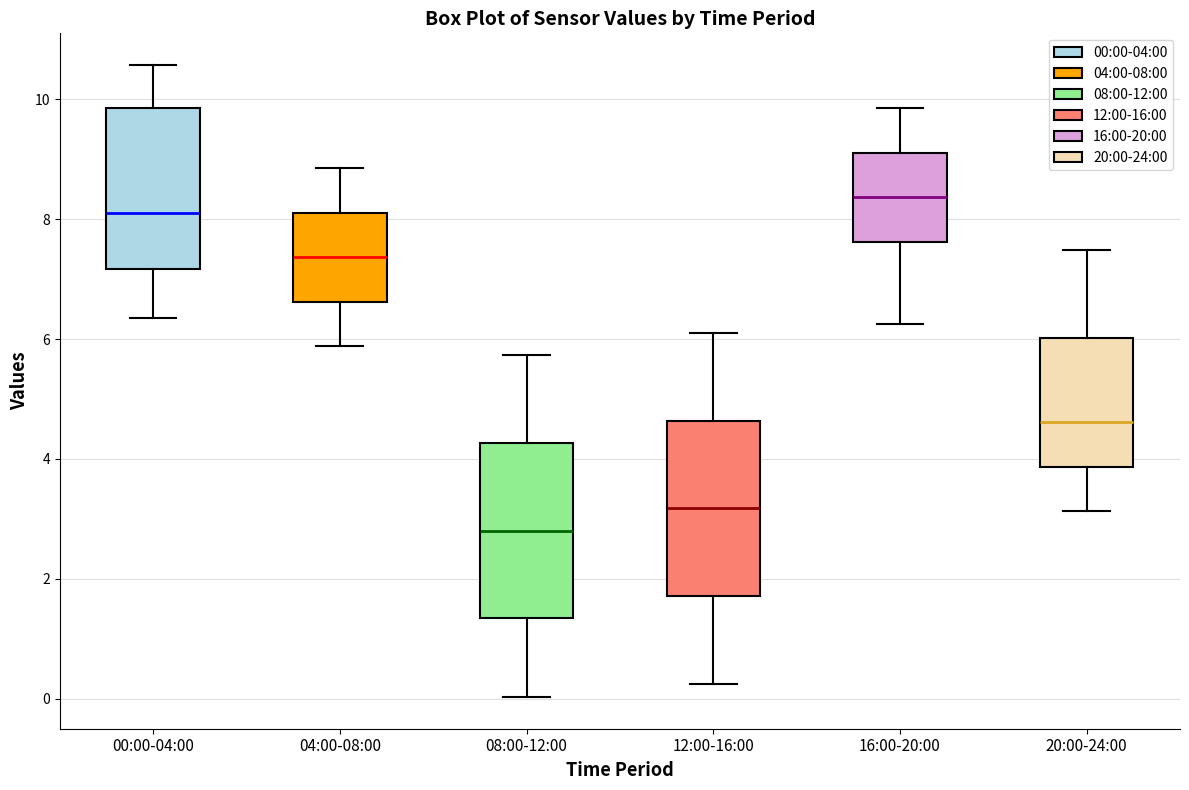

Reading left to right, read every box against the y-axis: the position of its median line, the range the box covers, and the ends of its whiskers. The values are not printed on the chart, so give them approximately, as read against the axis.

00:00-04:00: median 8.2, box 7.2 to 9.8, whiskers 6.4 to 10.6
04:00-08:00: median 7.4, box 6.6 to 8.2, whiskers 5.8 to 8.8
08:00-12:00: median 2.8, box 1.4 to 4.2, whiskers 0.0 to 5.8
12:00-16:00: median 3.2, box 1.8 to 4.6, whiskers 0.2 to 6.2
16:00-20:00: median 8.4, box 7.6 to 9.2, whiskers 6.2 to 9.8
20:00-24:00: median 4.6, box 3.8 to 6.0, whiskers 3.2 to 7.4